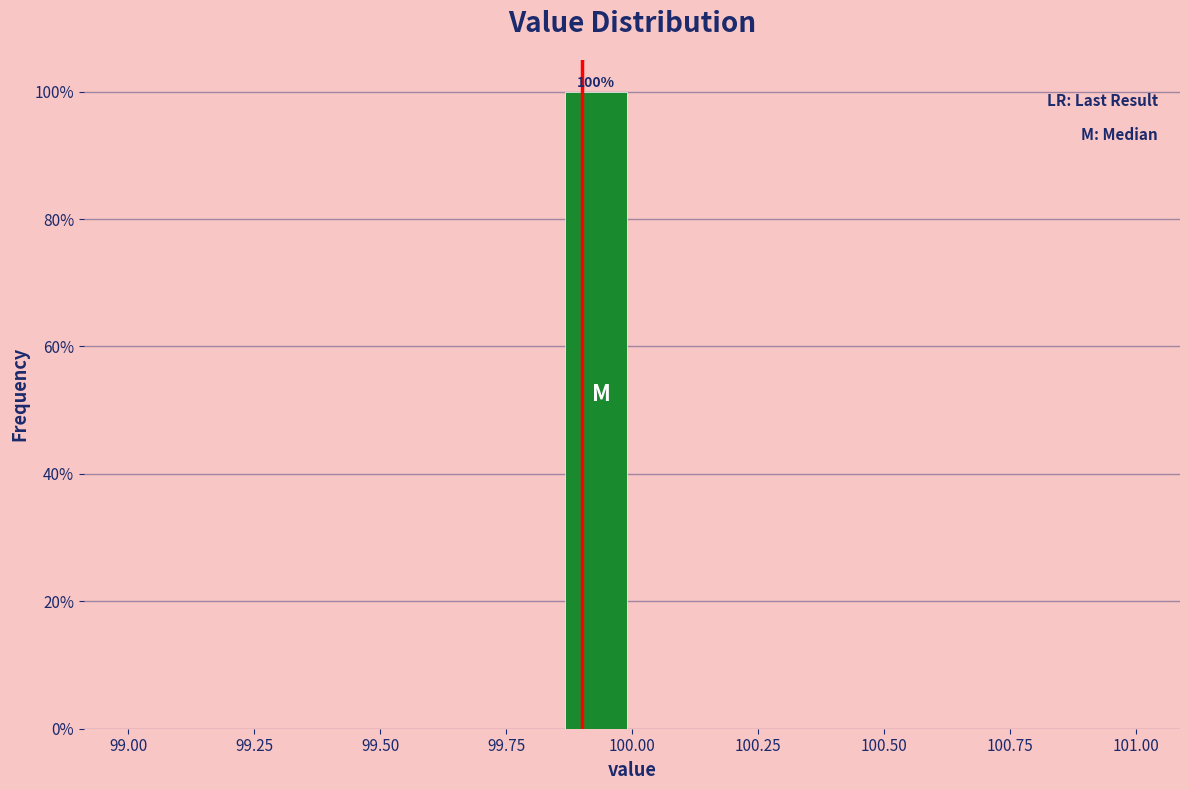

Read against the x-axis, roughly where is the centre of the tallest bar?

99.95